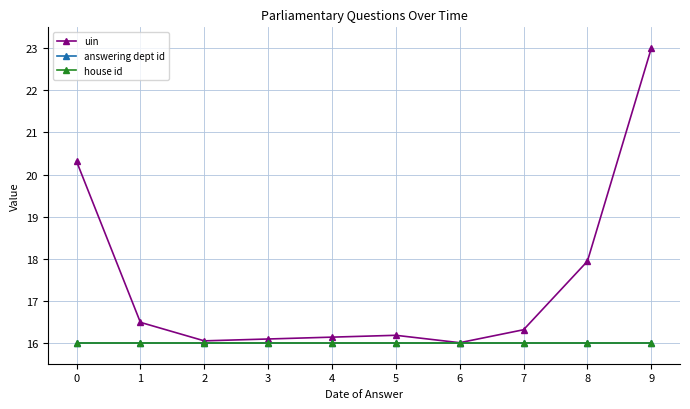

What is the difference between the highest and lowest values at 7?

0.3